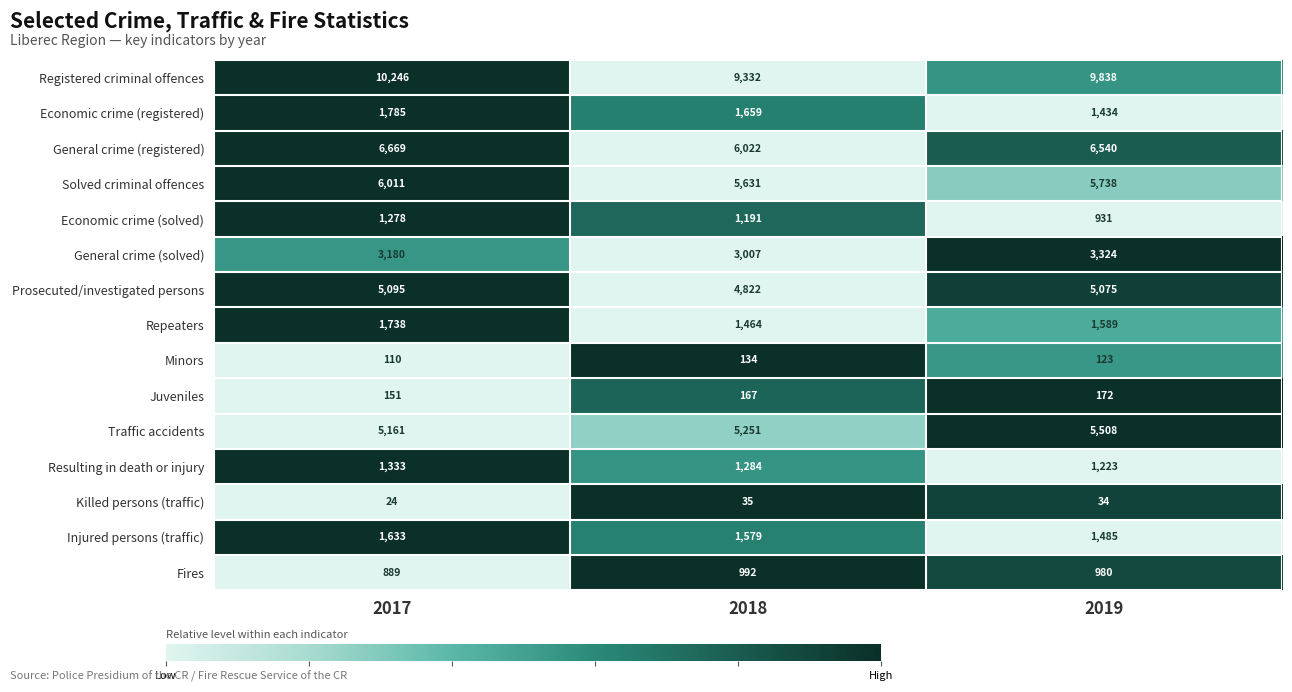

What is the difference between the second highest and minimum values in the Prosecuted/investigated persons series?

253